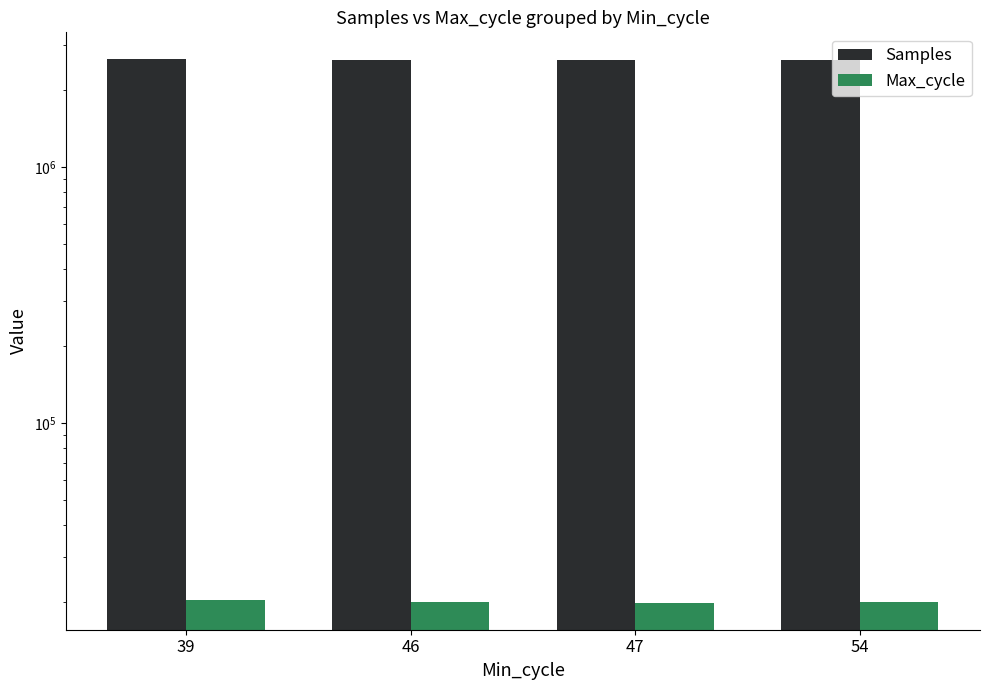

Reading left to right, transcribe all the data shown in this chart.

Samples: 39=2622172.7	46=2619805.3	47=2618833.5	54=2620085.6
Max_cycle: 39=20338.7	46=19984.9	47=19946.0	54=19975.9